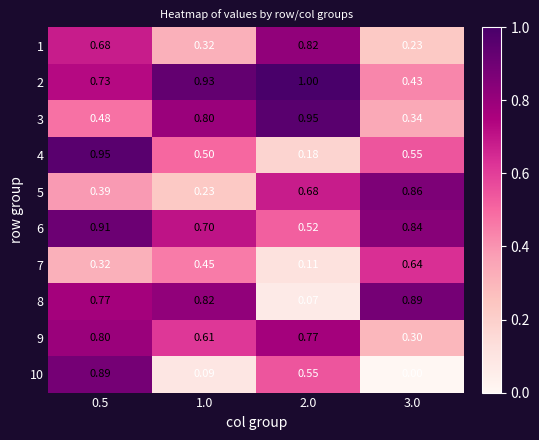

Which category has the lowest value across all series?

3.0